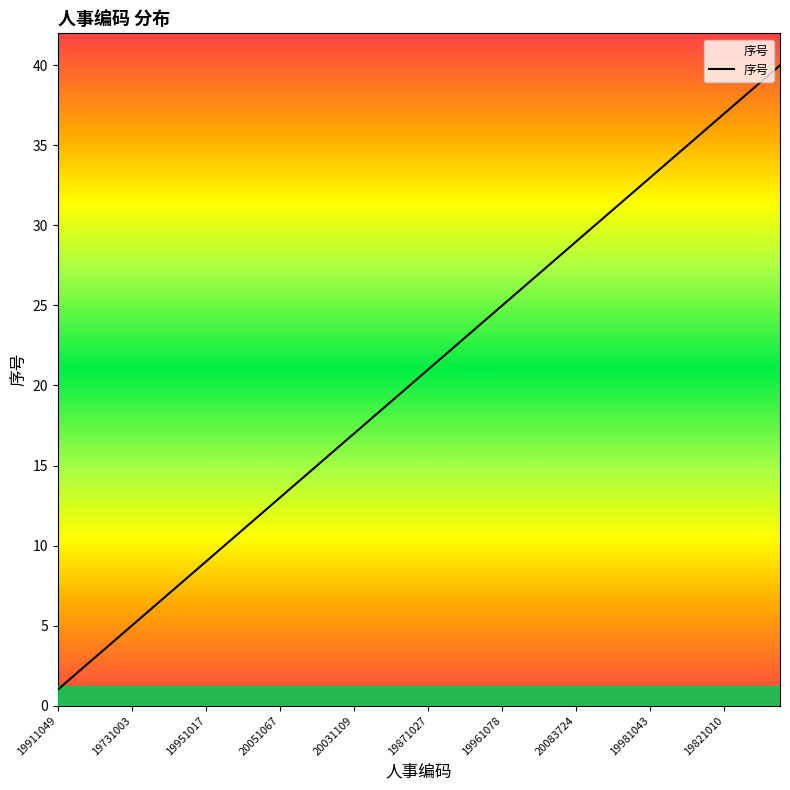

What is the greatest value displayed?

40